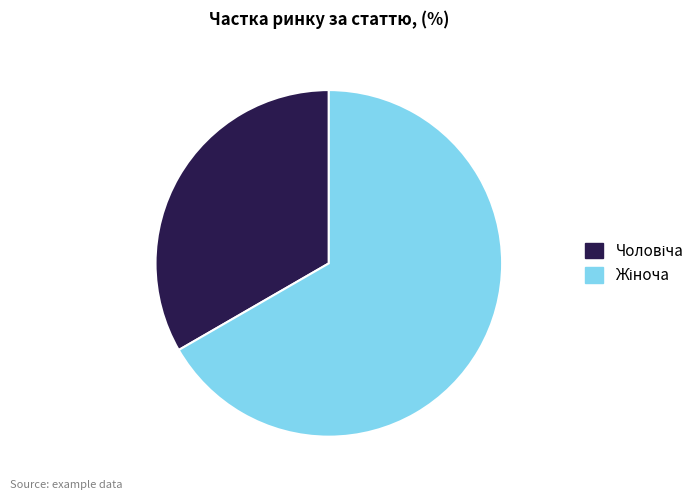

Does any single category account for the majority?

Yes